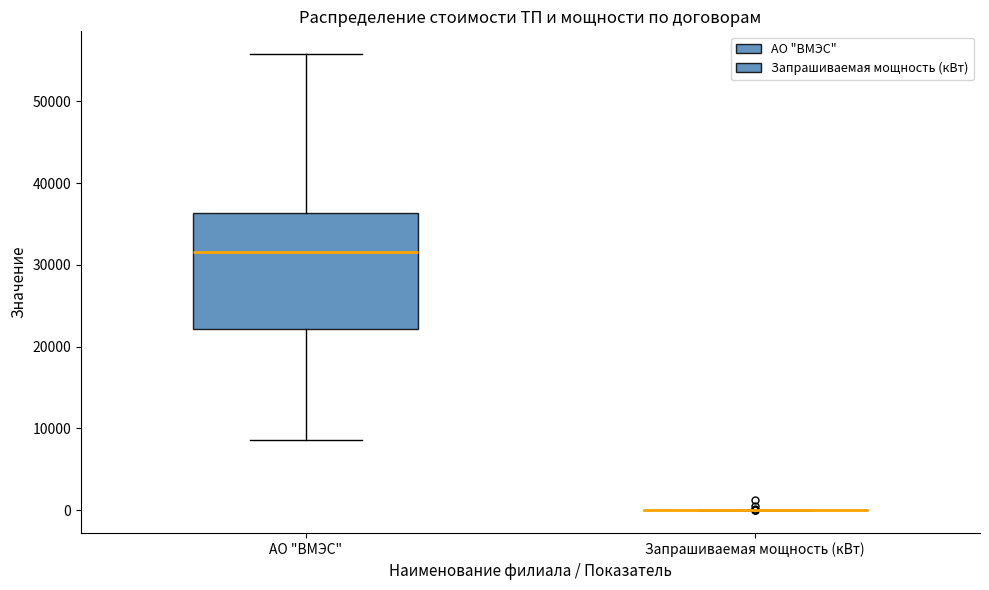

Which box is the tallest, from its lower edge to its upper edge?

АО "ВМЭС"